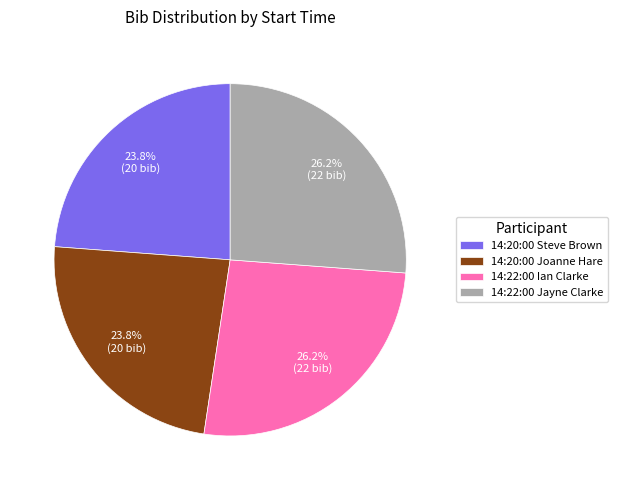

Does 14:20:00 Joanne Hare account for over 50% of the chart?

No